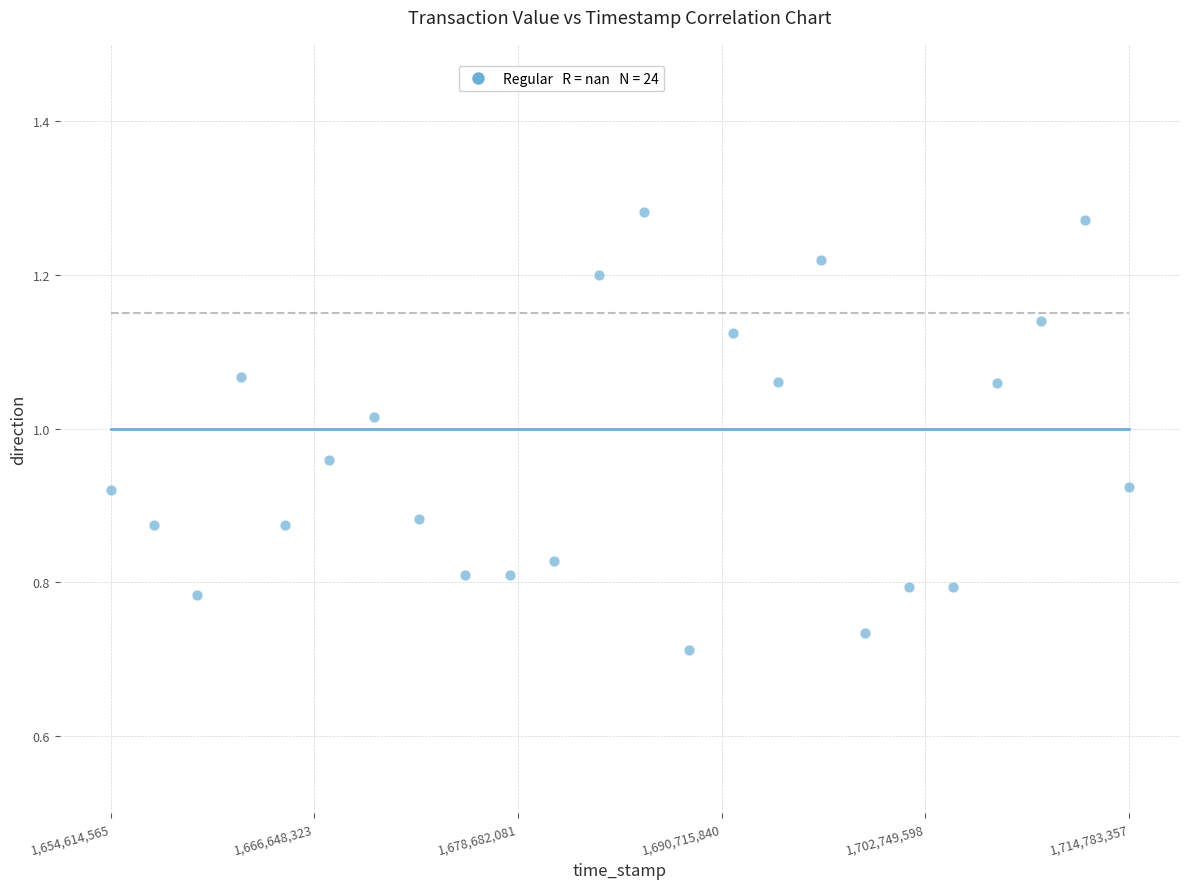

What is the range of X values (max minus min)?

60168792.0